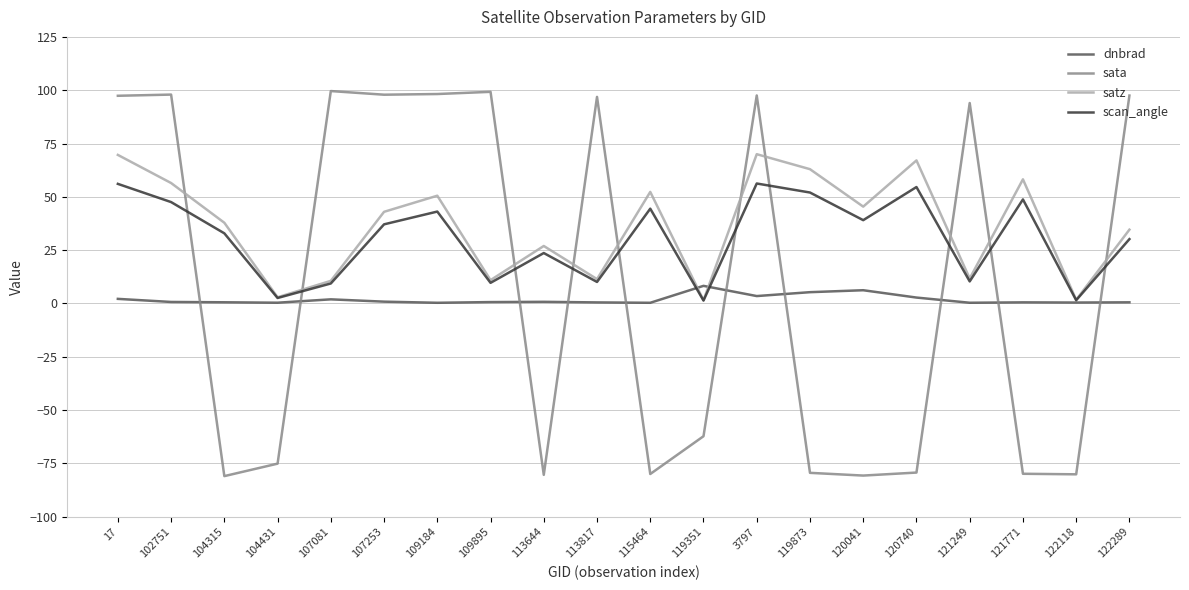

Is it true that satz equals 35.8 at 113644?

False